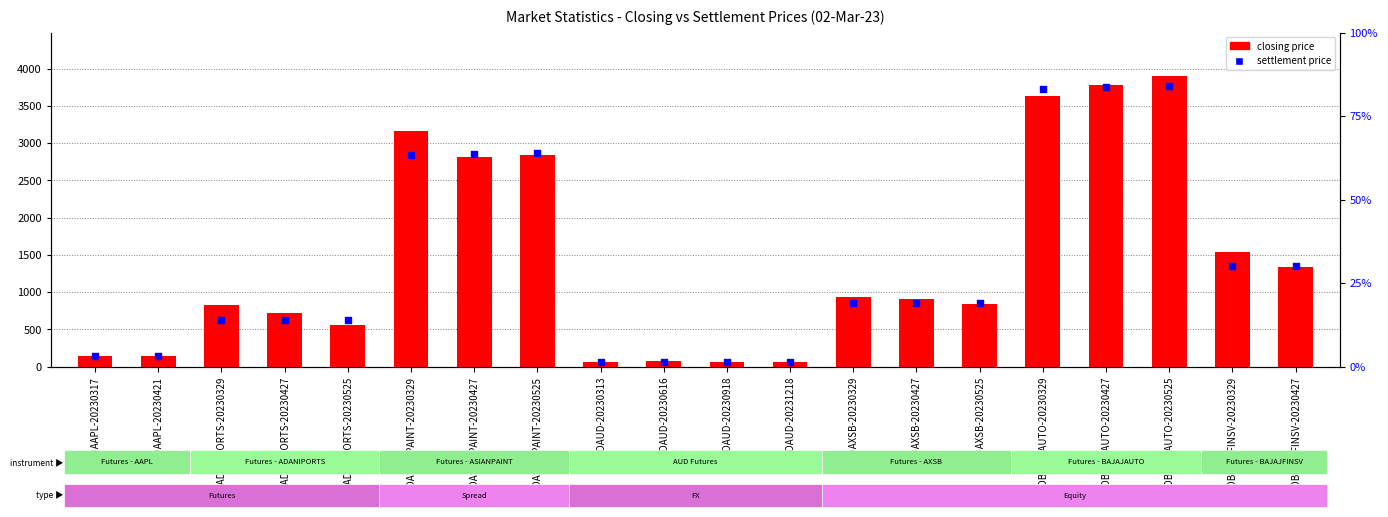

Which series has the largest total across all categories?

closing price